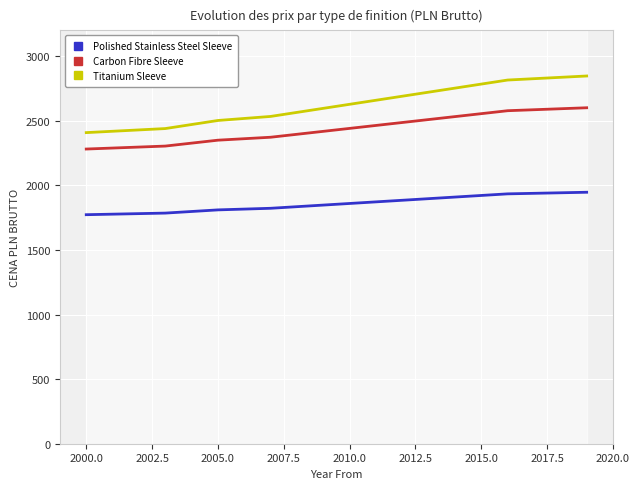

Which series has the largest total across all categories?

Titanium Sleeve